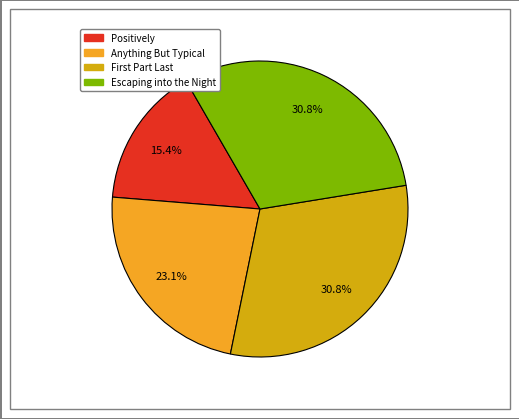

Does Escaping into the Night represent more than half of the total?

No